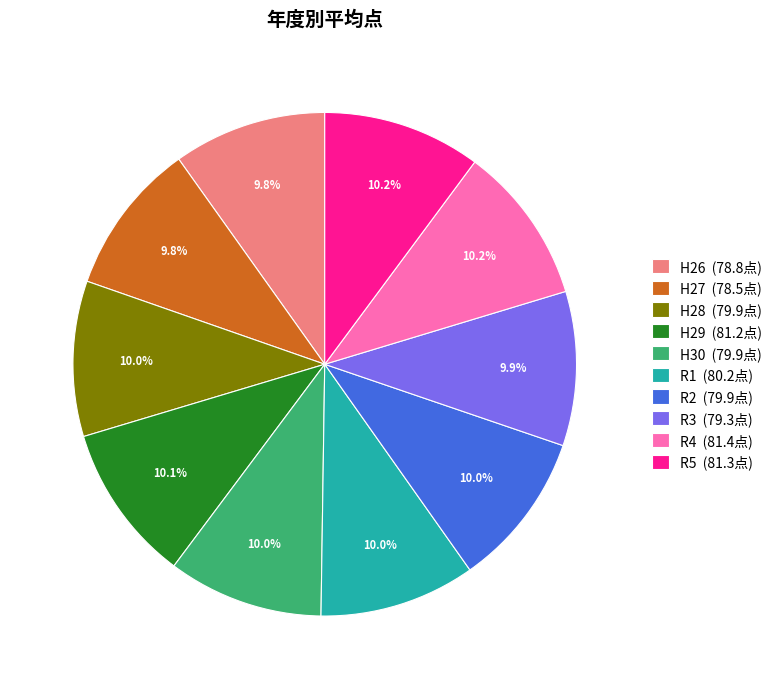

How many segments does this pie chart have?

10